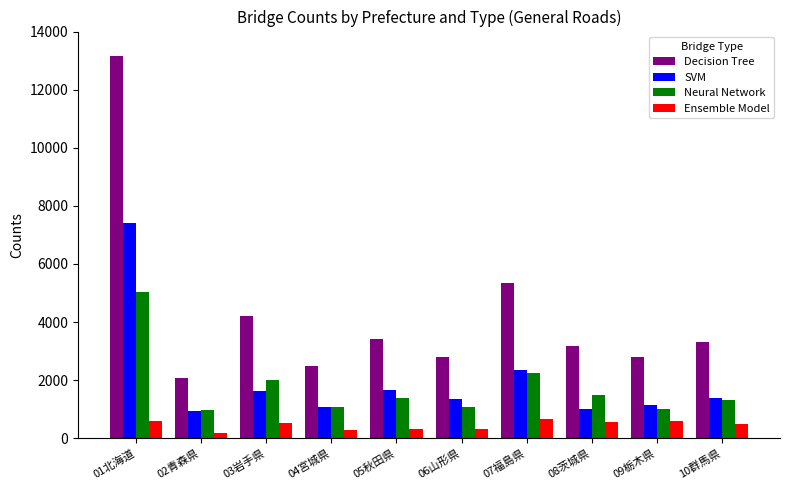

What is the sum of all Neural Network values?

17538